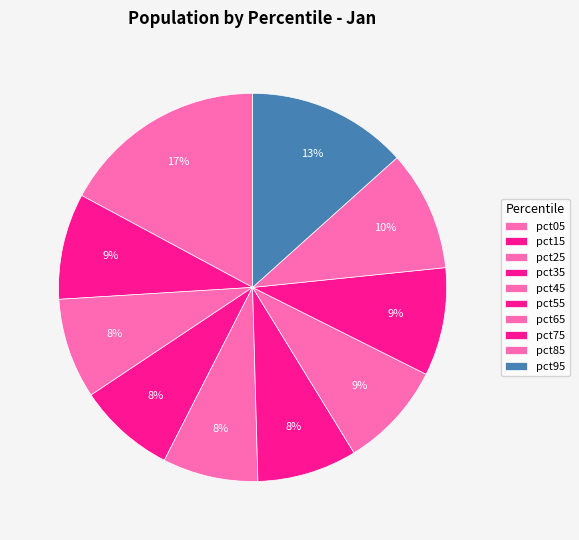

How many slices are in this pie chart?

10